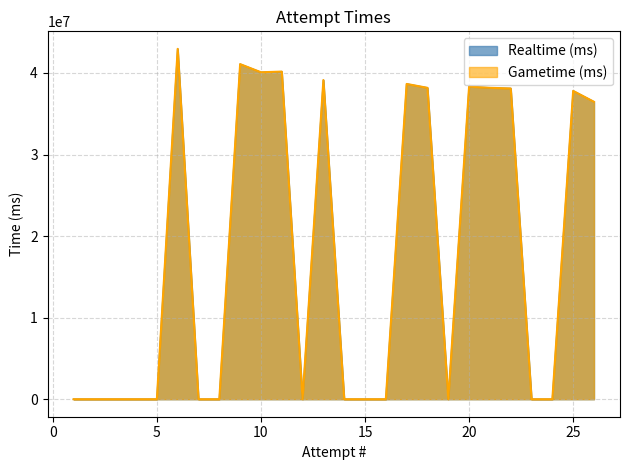

What are all the series names shown in the legend?

Realtime (ms), Gametime (ms)